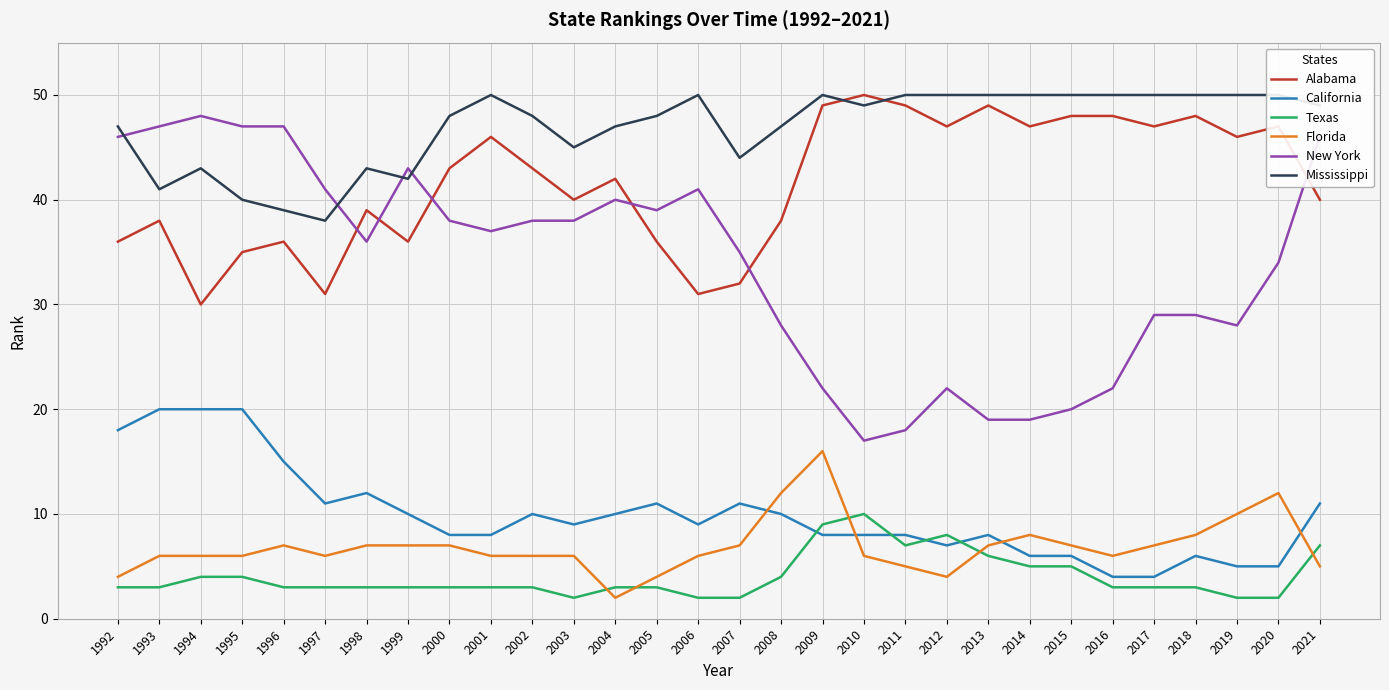

What is the sum of the California values at 2021 and 2001?

19